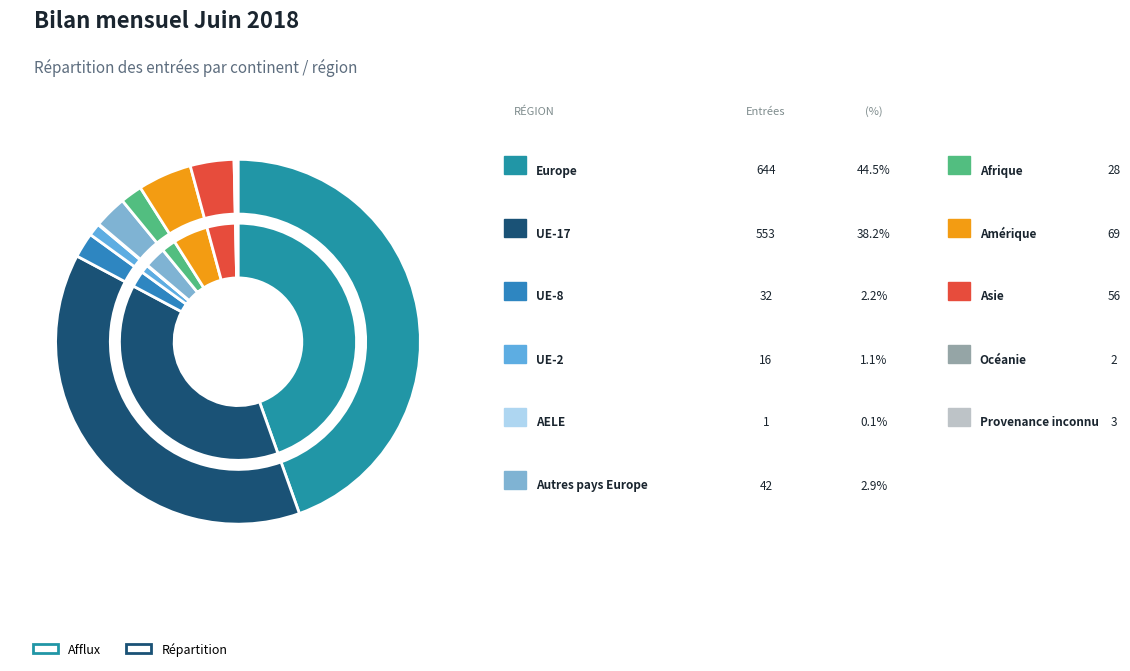

Which has a higher value, Afrique or UE-17?

UE-17